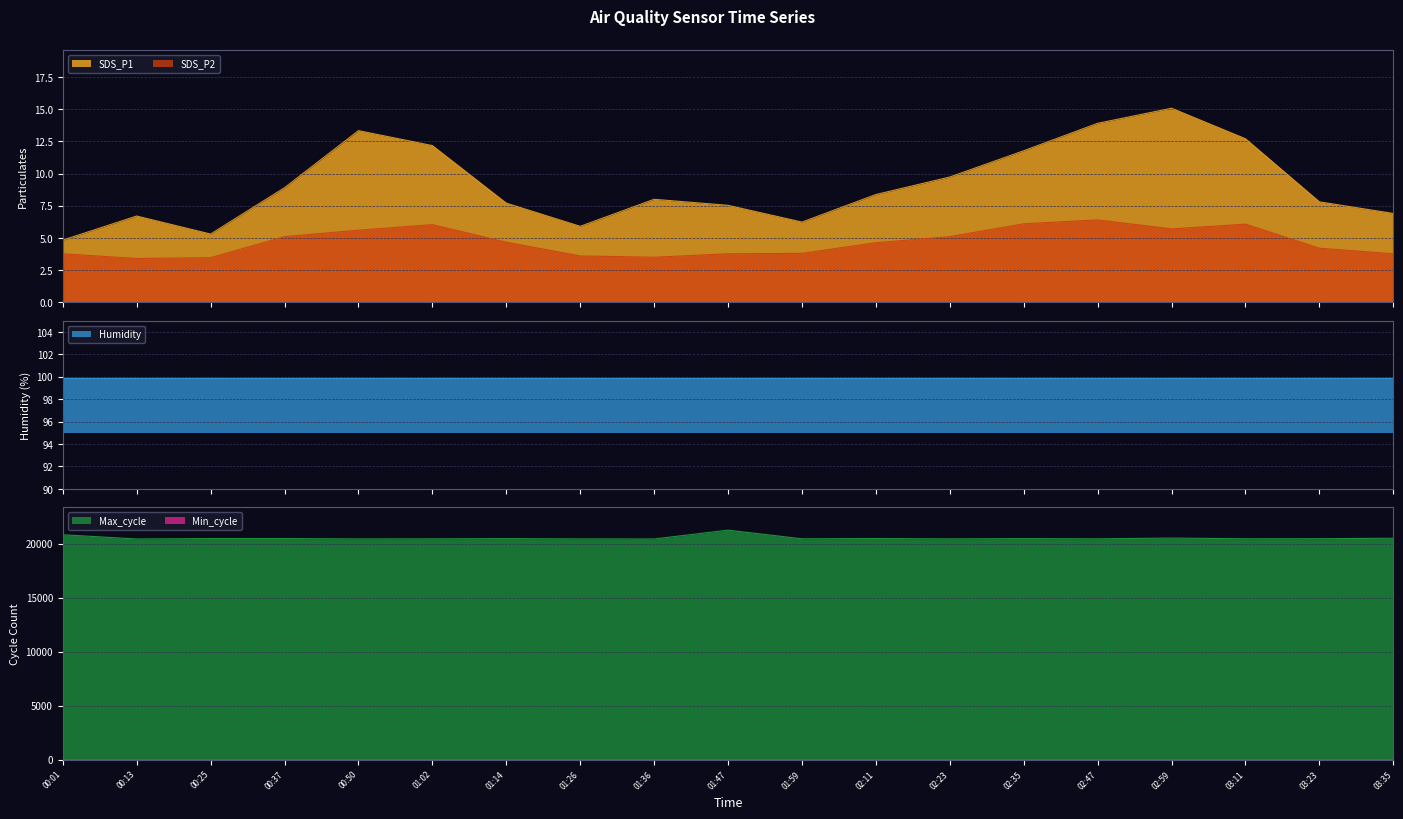

Does the chart display data point markers on the line(s)?

No